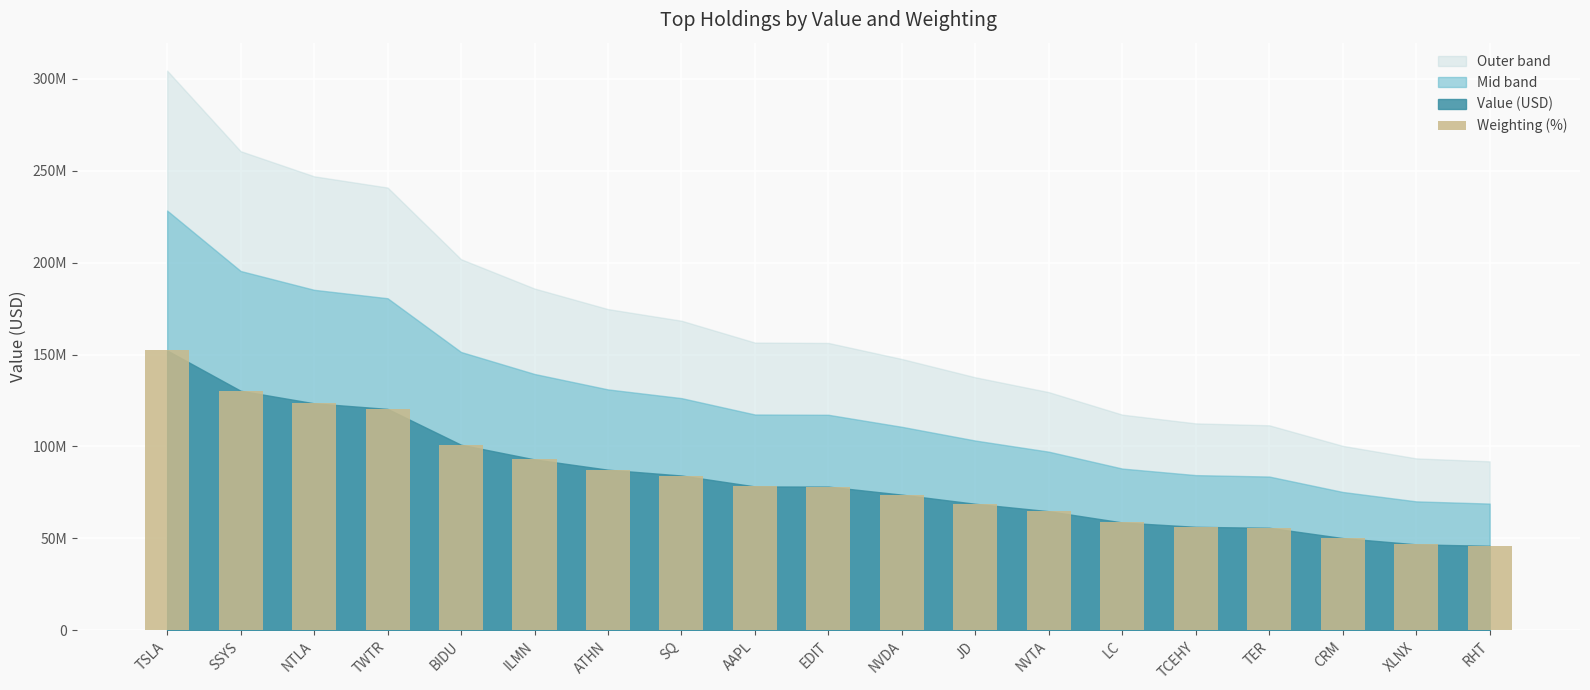

Which category has the highest value across all series?

TSLA